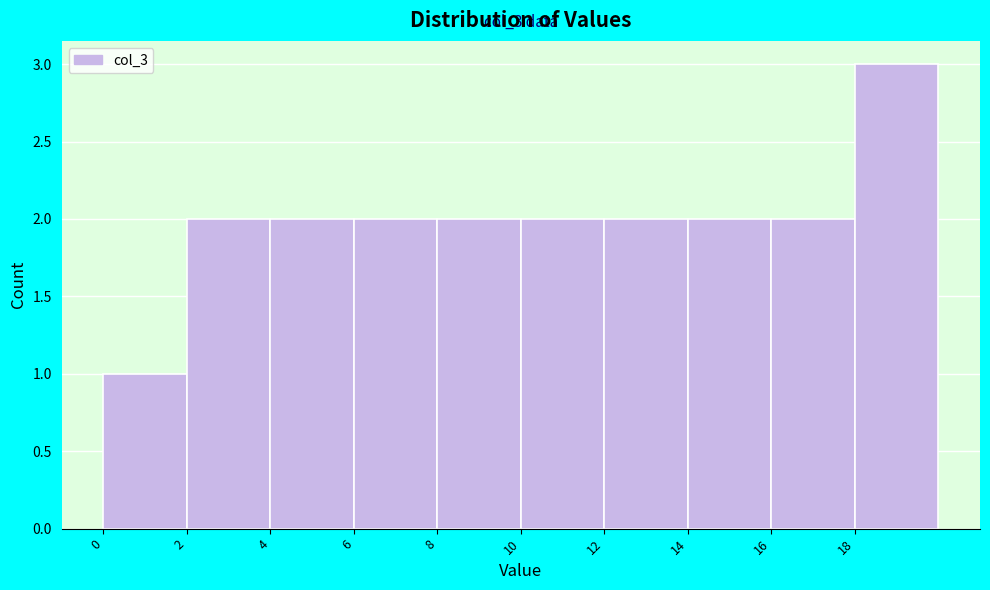

Which range on the x-axis has the tallest bar?

18 to 20